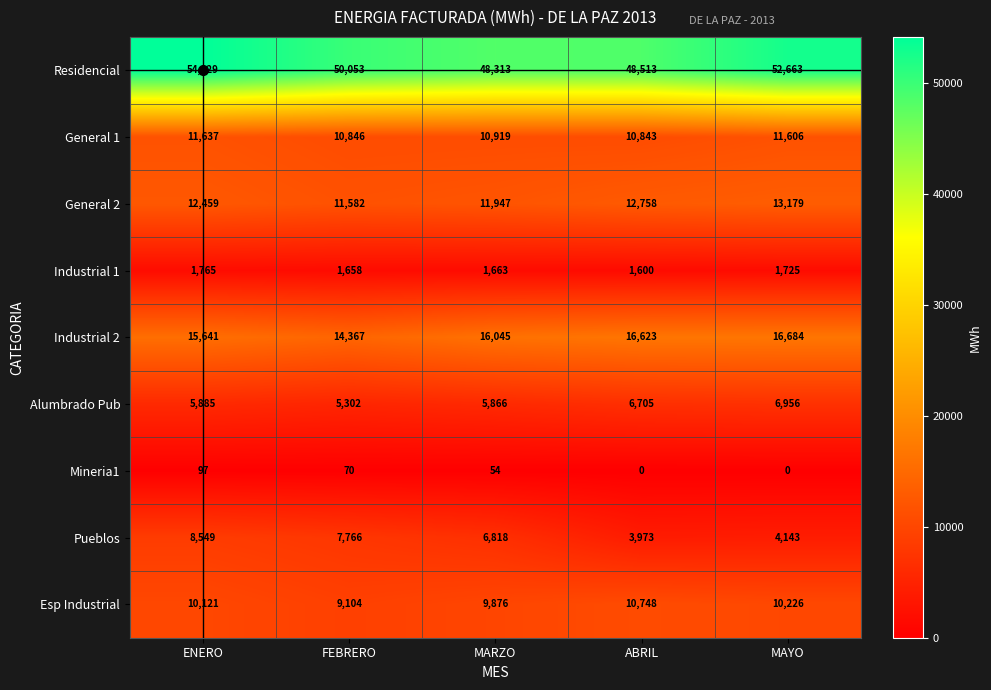

What is the greatest value displayed?

54129